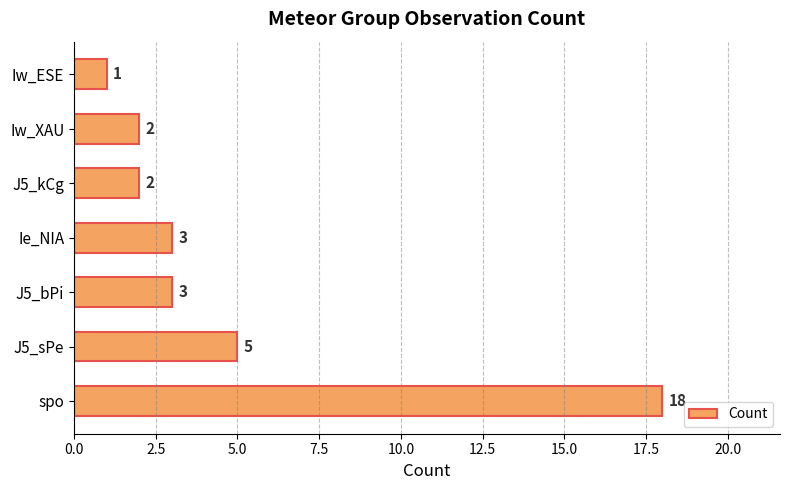

Which category has the highest value across all series?

spo